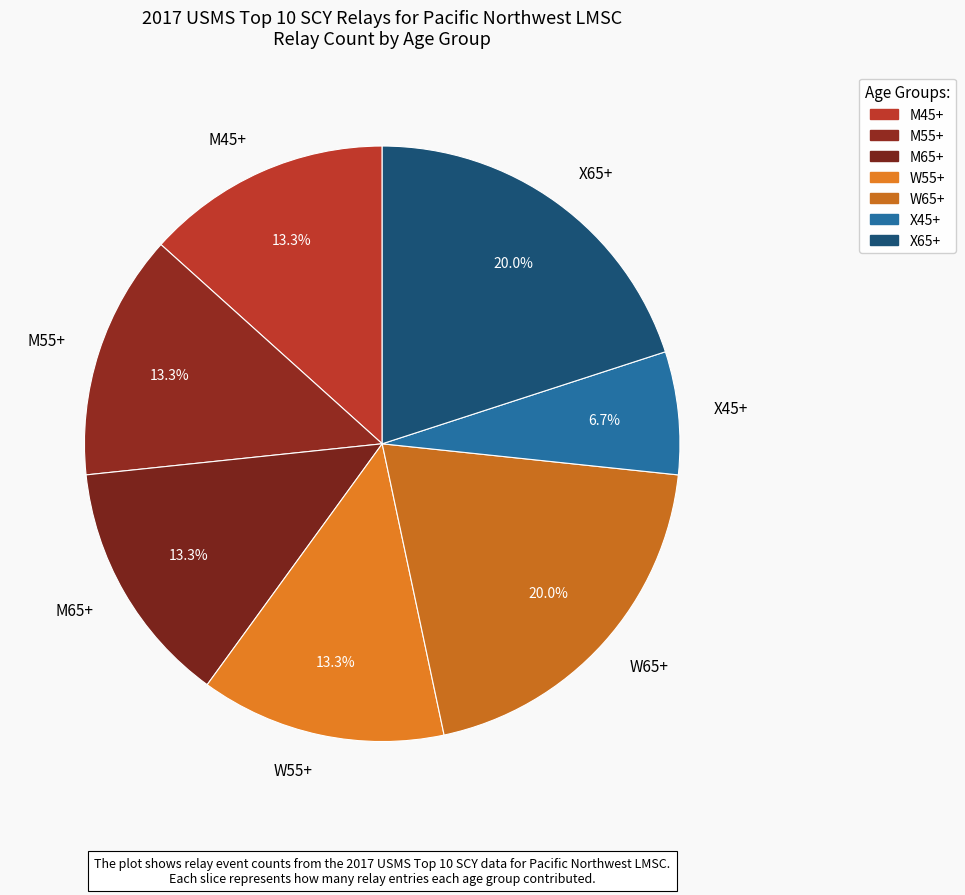

What percentage is the W55+ slice, to the nearest percent?

13%